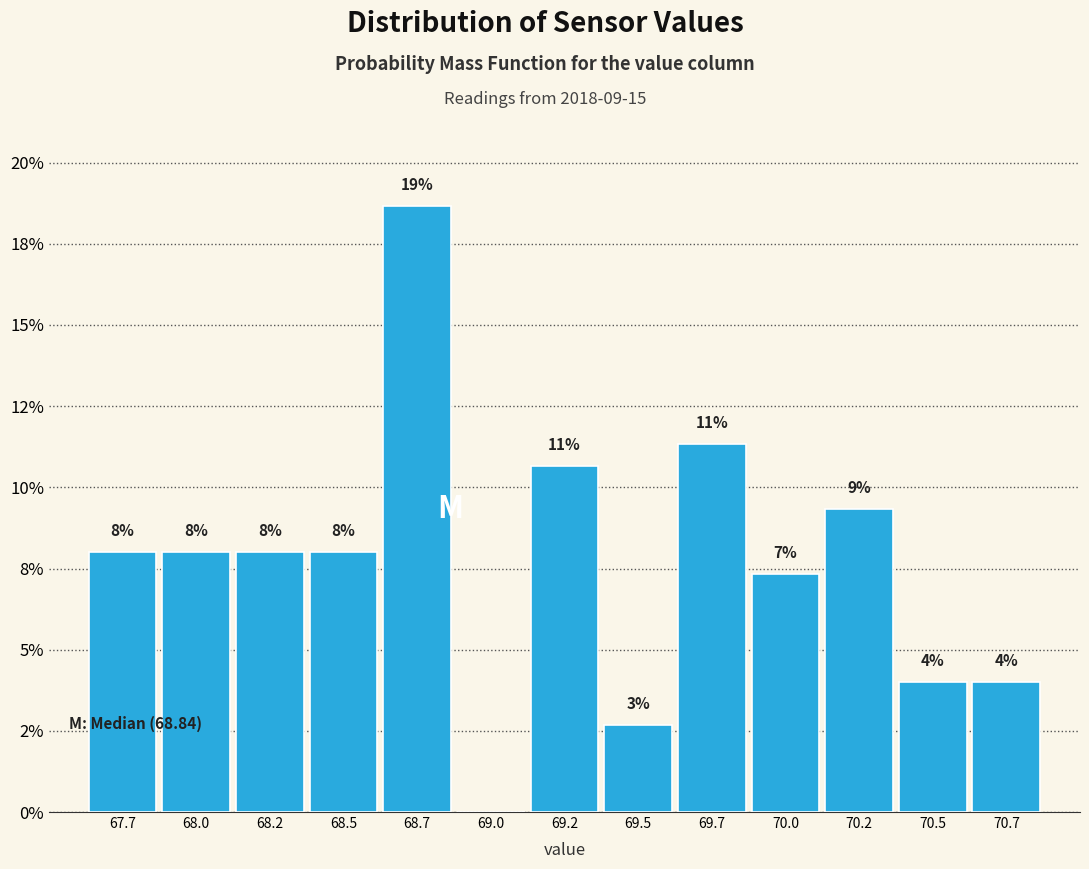

Are the bars horizontal?

No